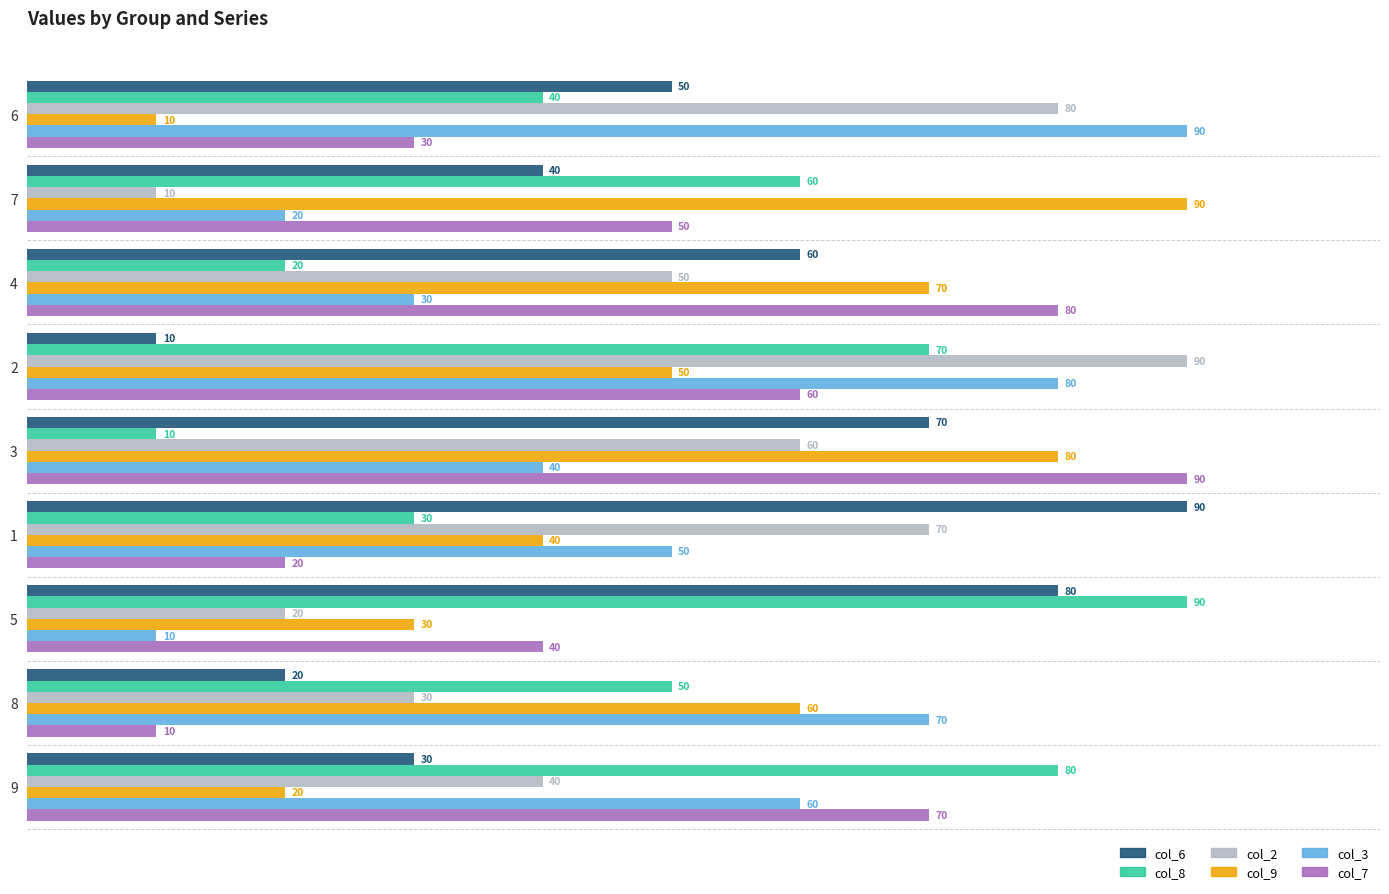

Is it true that col_2 equals 17 at 8?

False